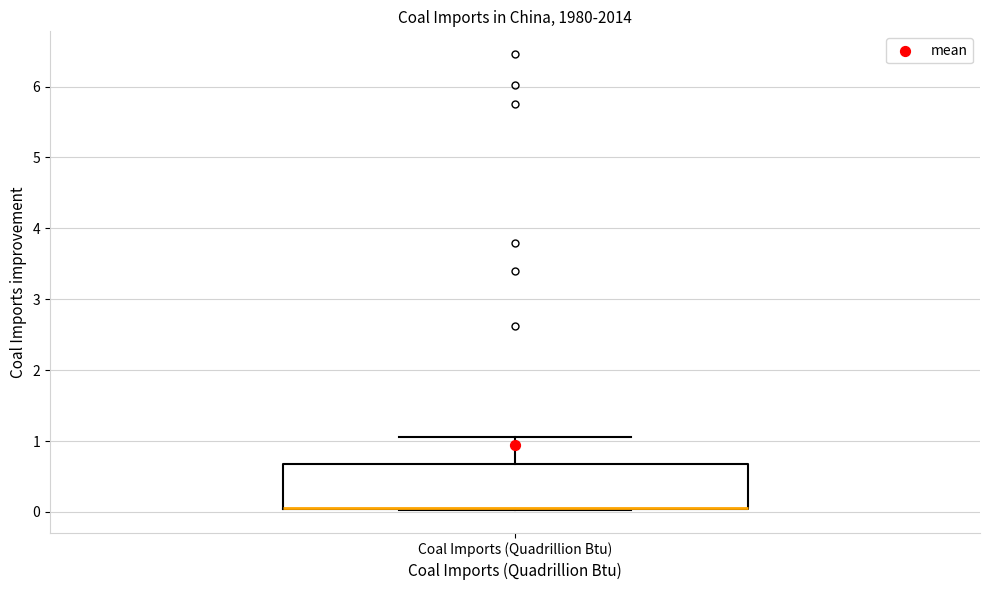

Transcribe this box plot: give where the median line is, the range the box spans, and where the two whiskers end, as read against the y-axis. The values are not printed on the chart, so give them approximately, as read against the axis.

median 0.1 (drawn on the box's lower edge), box 0.0 to 0.7, whiskers 0.0 to 1.1